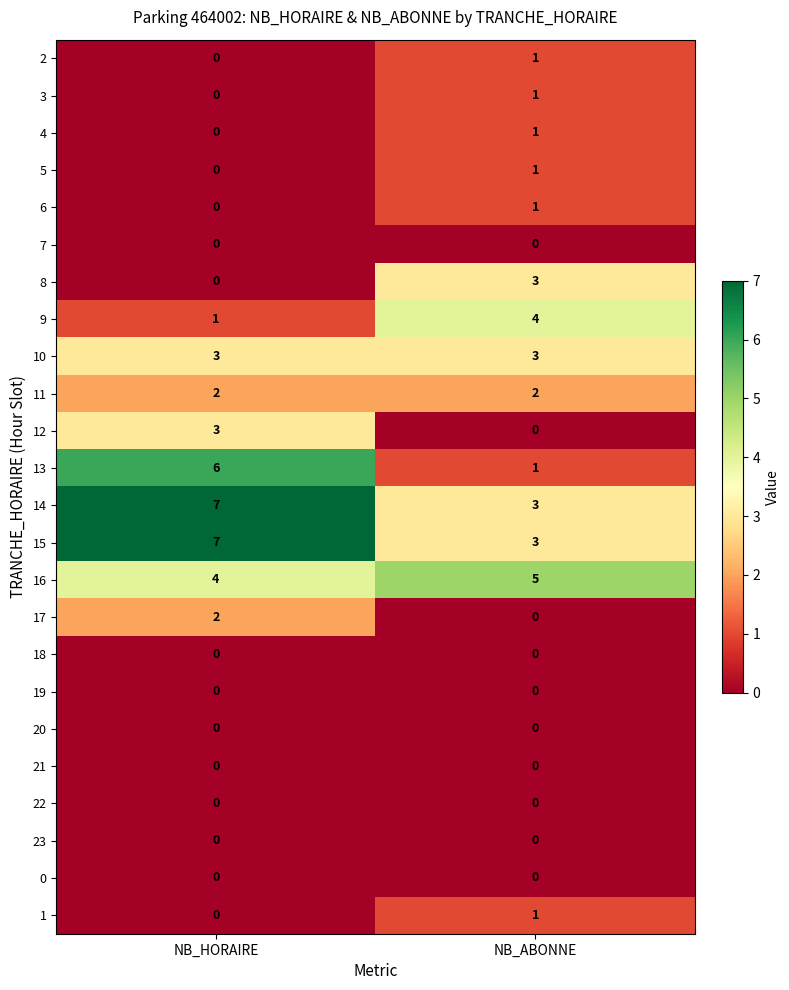

The 15 series shows 3 at NB_ABONNE. True or false?

True